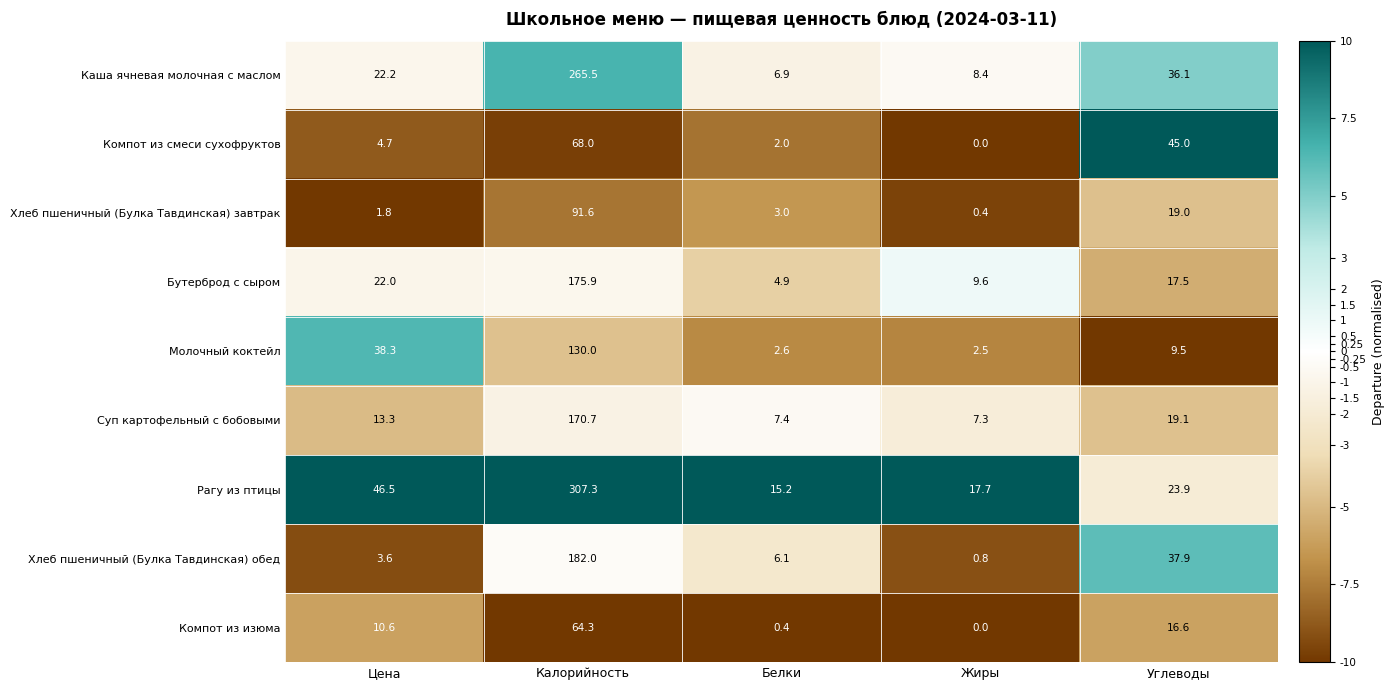

What is the sum of the Суп картофельный с бобовыми values at Калорийность and Углеводы?

189.8